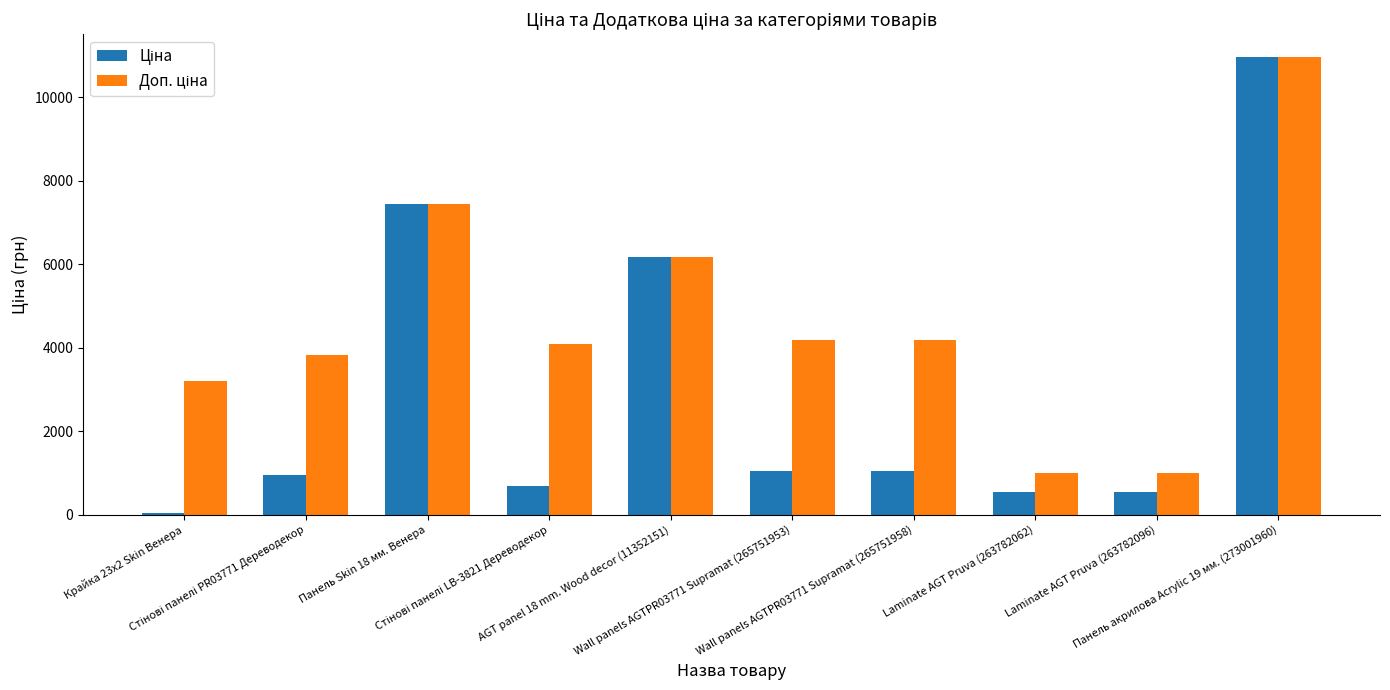

Reading right to left, extract all data points from this chart.

Ціна: 10964.4	552.7	552.7	1046.0	1046.0	6182.6	680.4	7444.6	958.4	32.0
Доп. ціна: 10964.4	997.5	997.5	4184.0	4184.0	6182.6	4082.3	7444.6	3833.8	3205.0